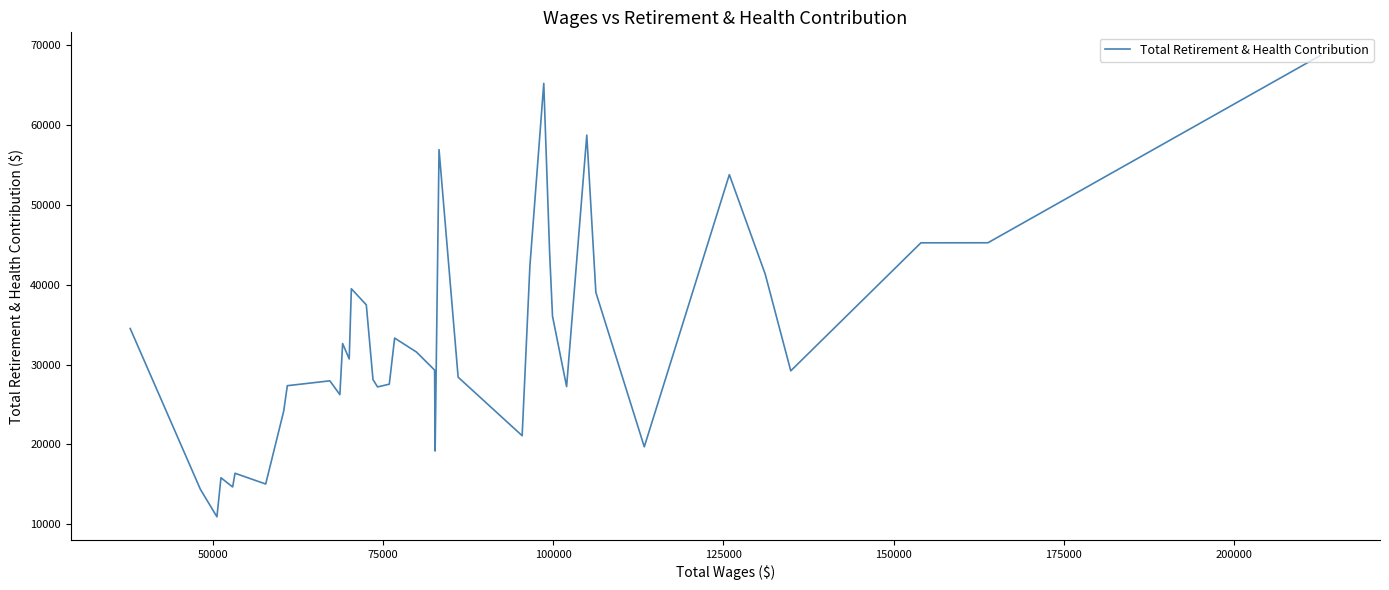

What is the difference between the maximum and minimum values?

57800